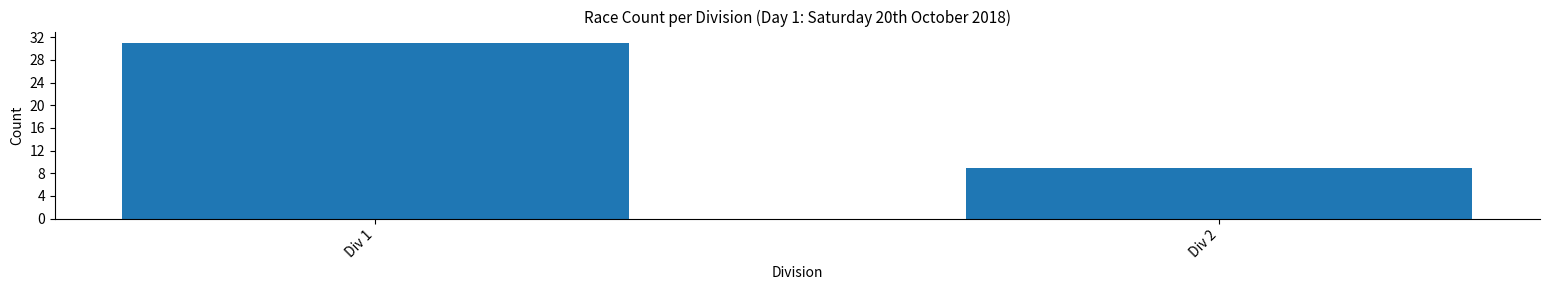

What is the difference between the maximum and minimum values?

22